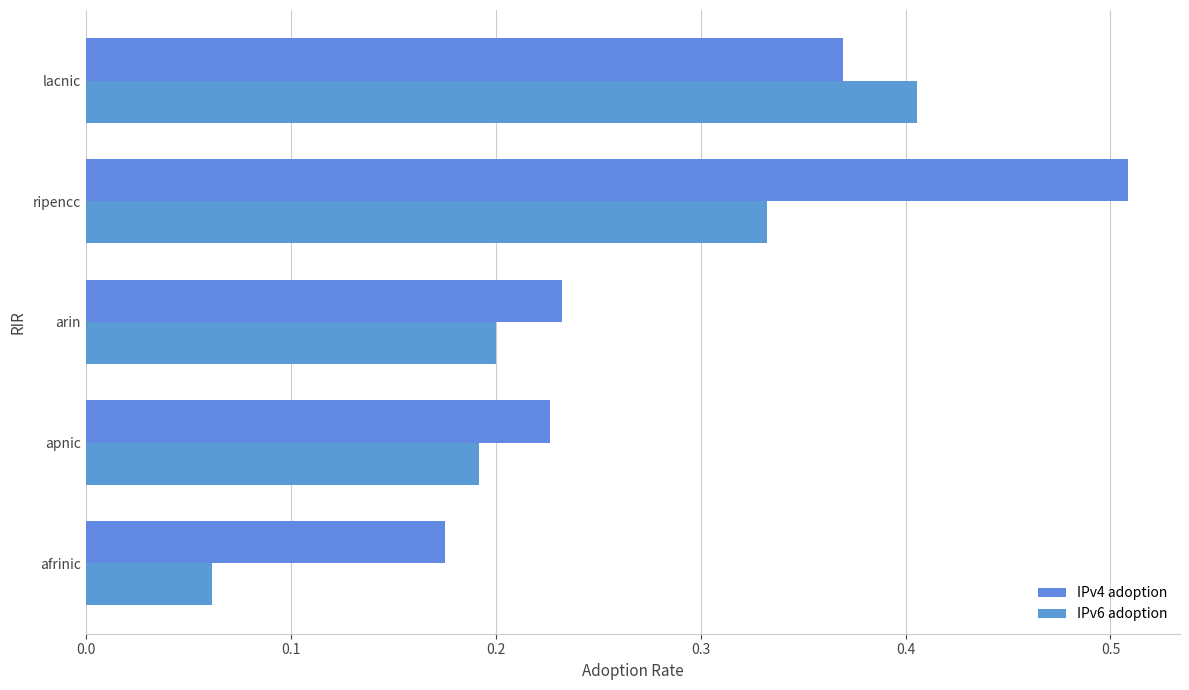

What is the smallest value displayed?

0.1